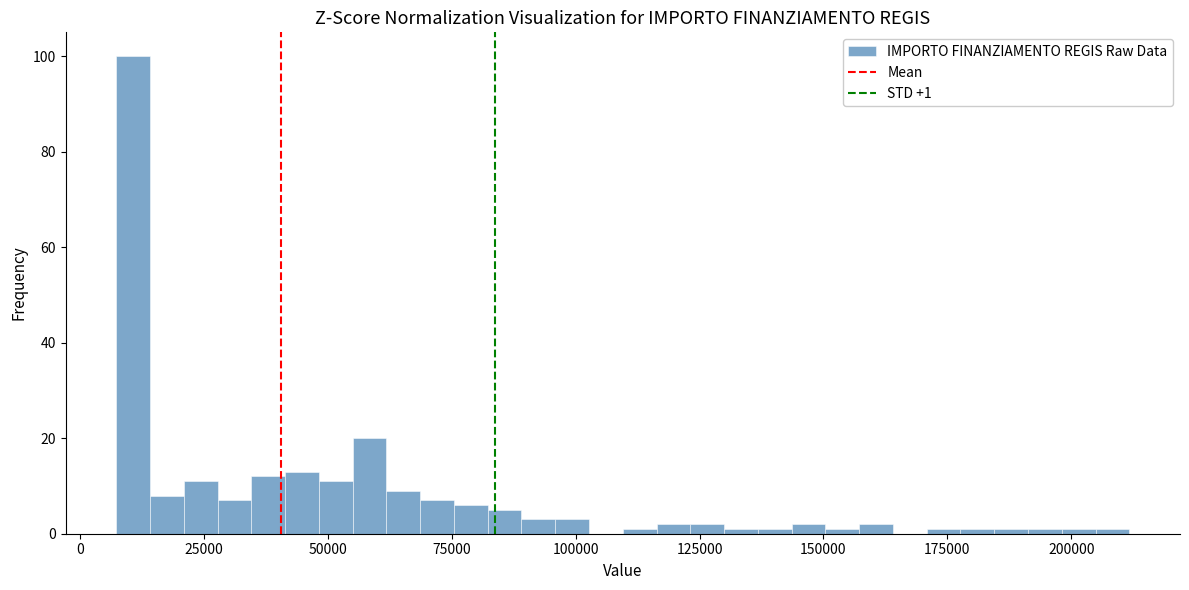

Read against the x-axis, roughly where is the centre of the tallest bar?

10000